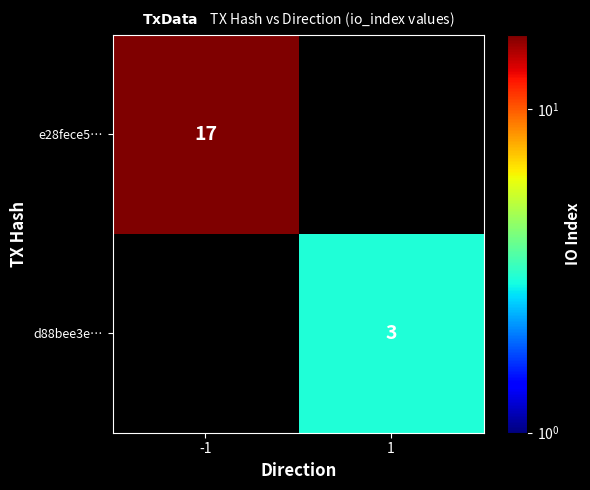

The d88bee3e… series shows 3 at 1. True or false?

True